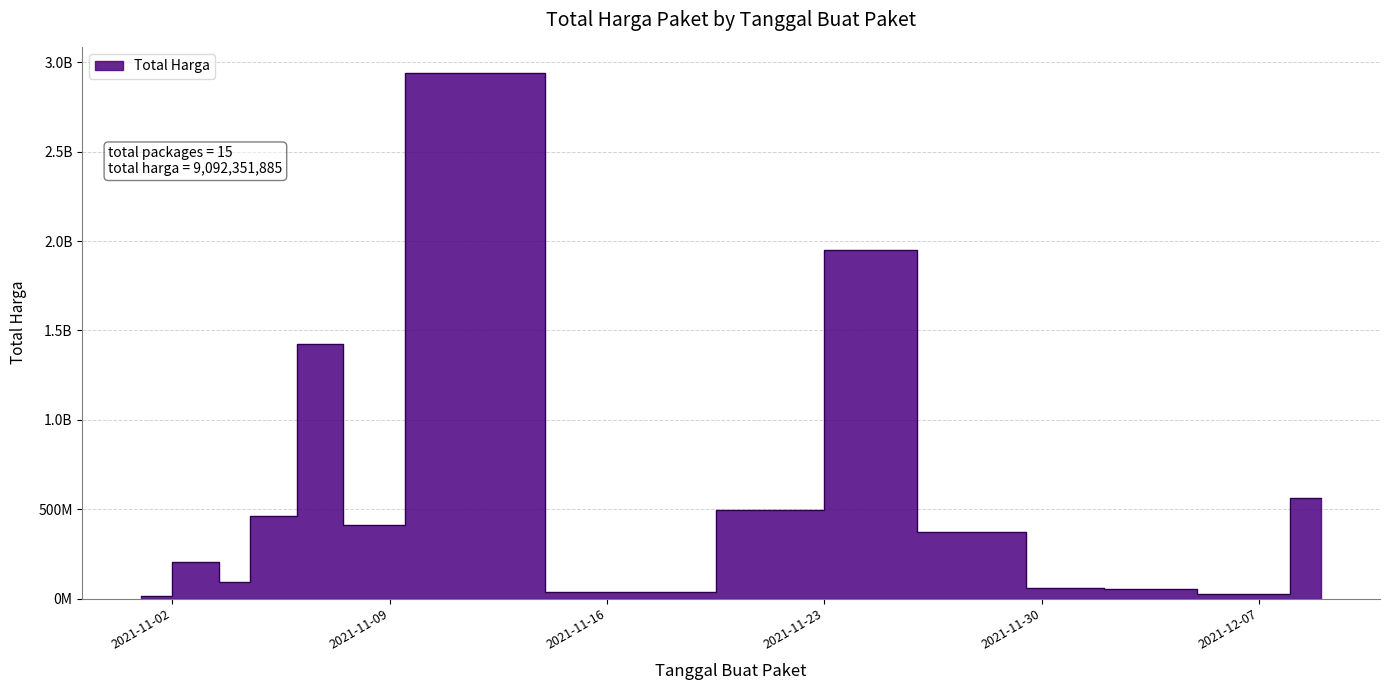

How many interior local valleys (lower than both neighbors) does the data have?

4